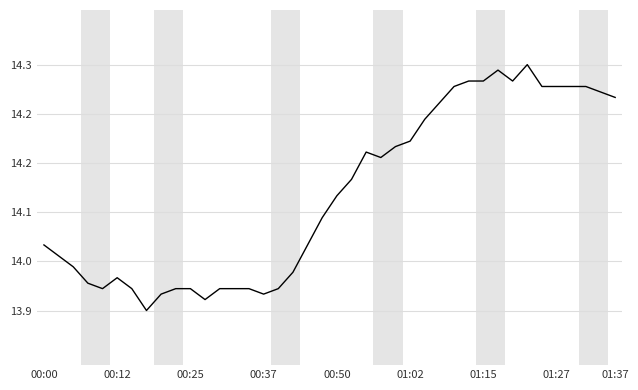

Reading left to right, transcribe all the data shown in this chart.

14.0	14.0	14.0	13.9	13.9	13.9	13.9	13.9	13.9	13.9	13.9	13.9	13.9	13.9	13.9	13.9	13.9	14.0	14.0	14.1	14.1	14.1	14.2	14.2	14.2	14.2	14.2	14.3	14.3	14.3	14.3	14.3	14.3	14.3	14.3	14.3	14.3	14.3	14.3	14.3